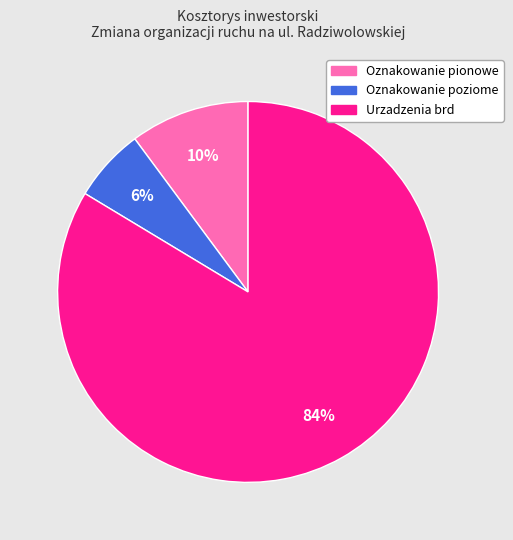

Between Oznakowanie poziome and Urzadzenia brd, which is larger?

Urzadzenia brd